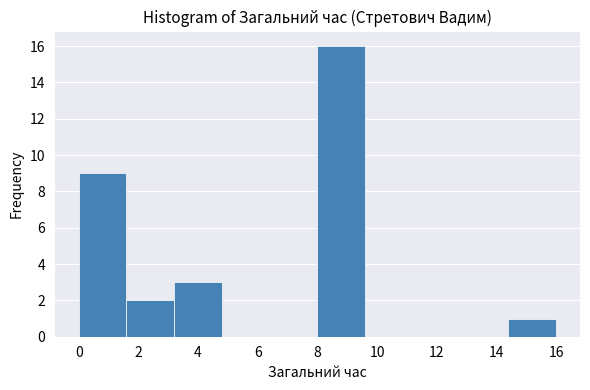

What is the height of the bar covering 3.2 to 4.8 on the x-axis? The values are not printed on the chart, so give them approximately, as read against the axis.

3